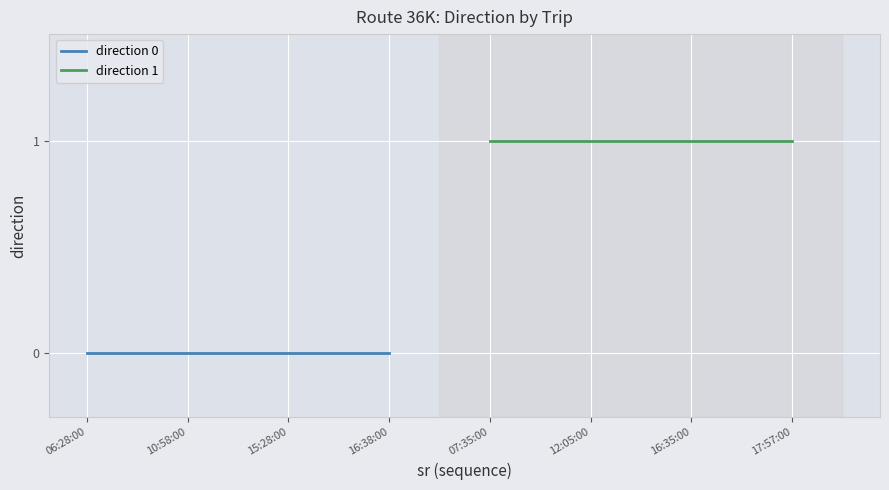

Reading left to right, transcribe all the data shown in this chart.

direction 0: 0	0	0	0
direction 1: 1	1	1	1